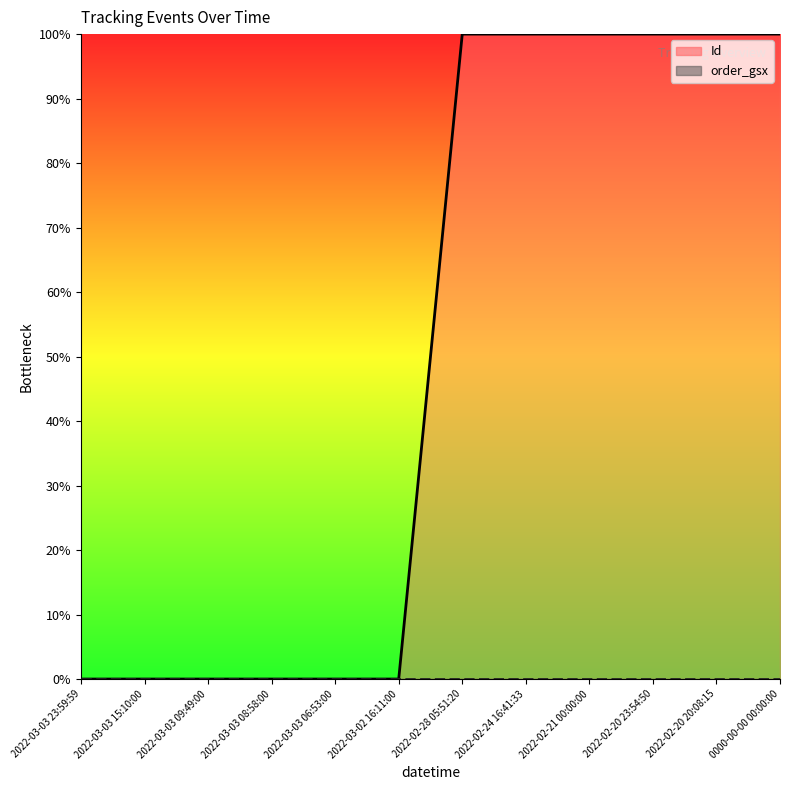

Count the number of categories in the chart.

12